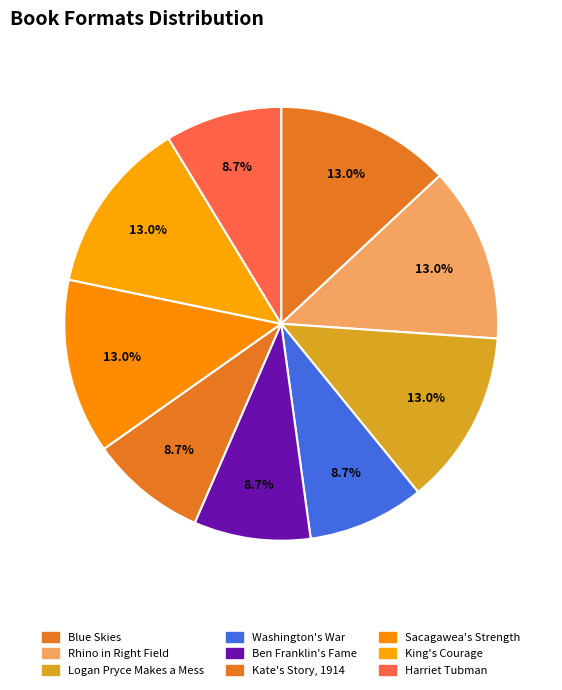

Does King's Courage represent more than half of the total?

No